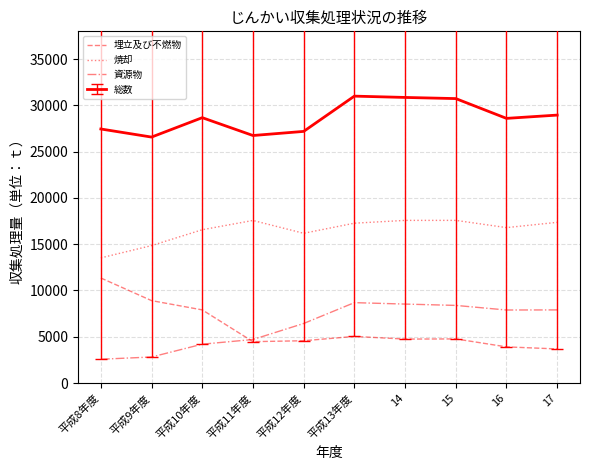

True or false: 埋立及び不燃物 and 焼却 cross at least once.

False